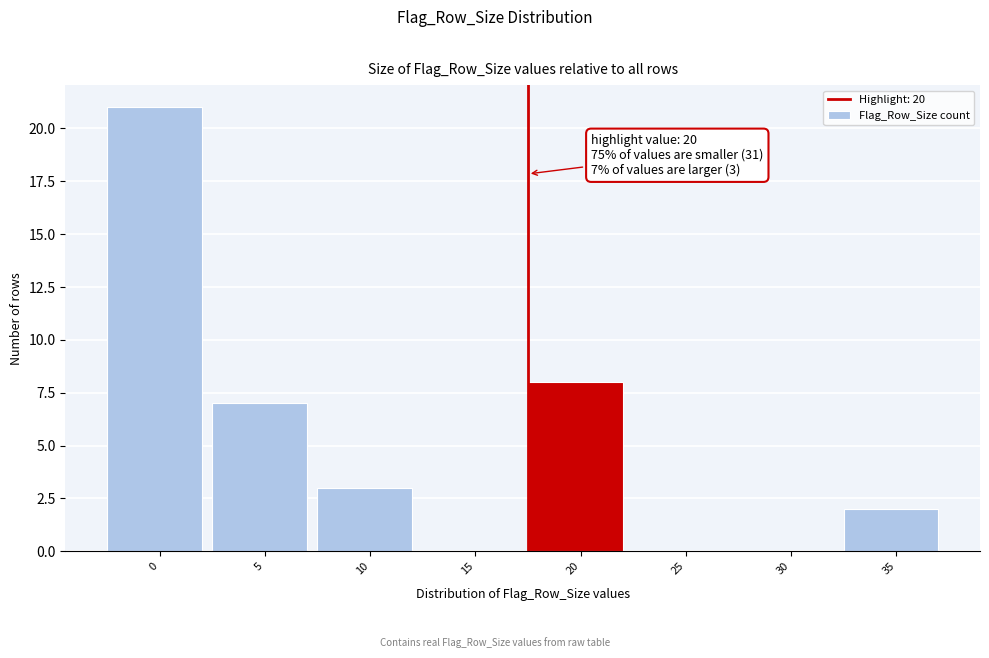

Reading right to left, what are all the values shown in this chart?

35=2	30=0	25=0	20=8	15=0	10=3	5=7	0=21